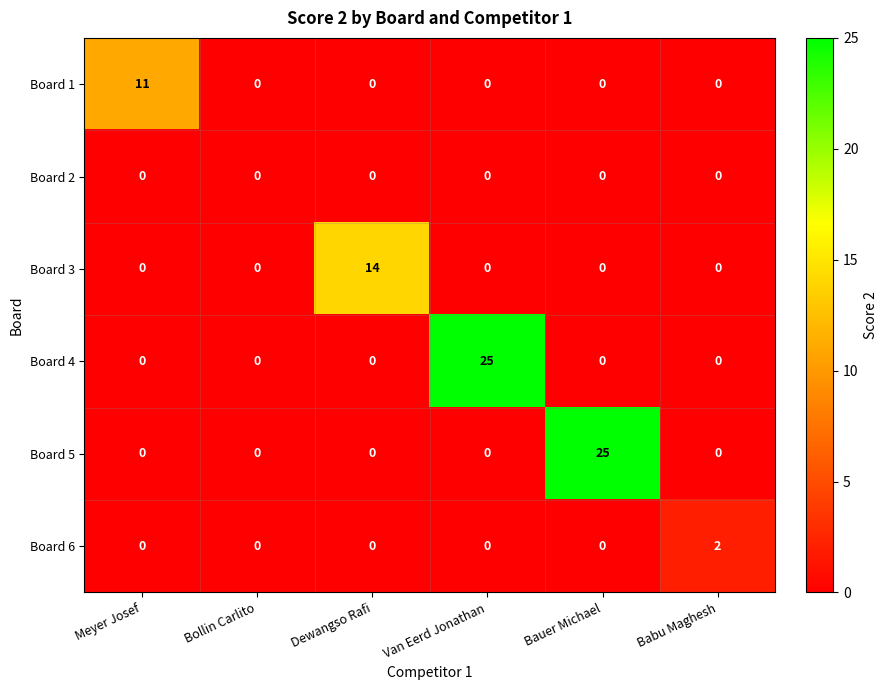

At how many categories does at least one series exceed 5?

4